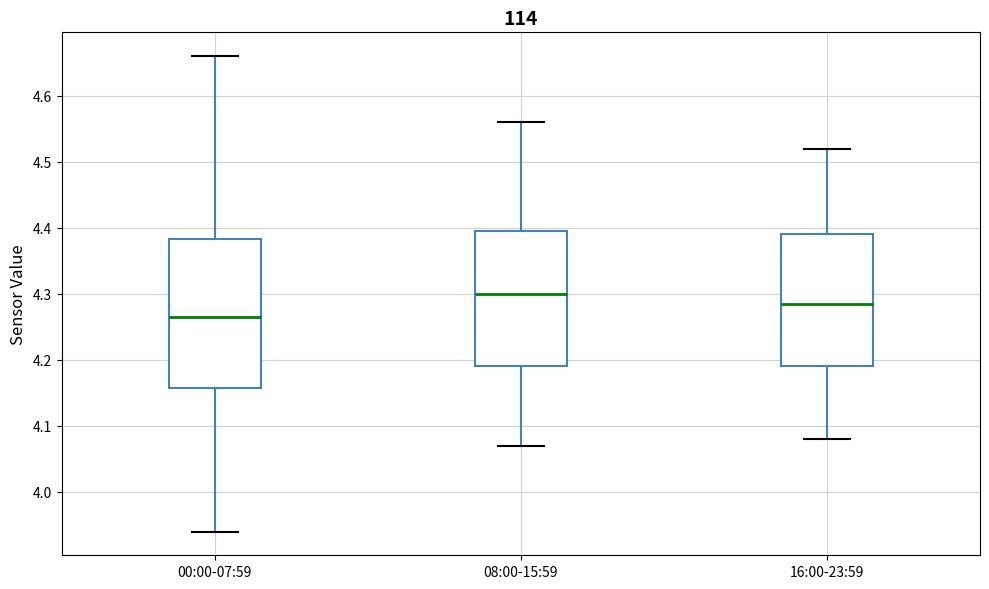

Where is the upper edge of the box for 08:00-15:59 on the y-axis? The values are not printed on the chart, so give them approximately, as read against the axis.

4.40